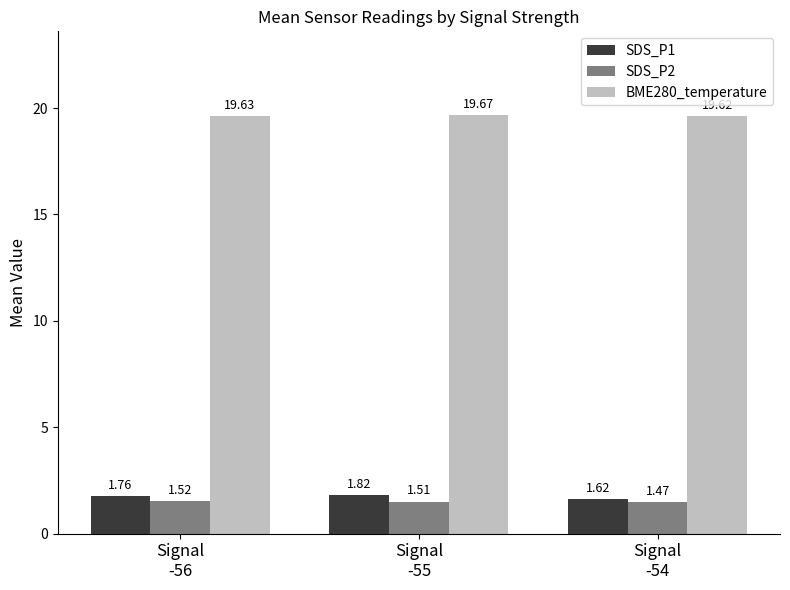

How many bars are there in each group?

3